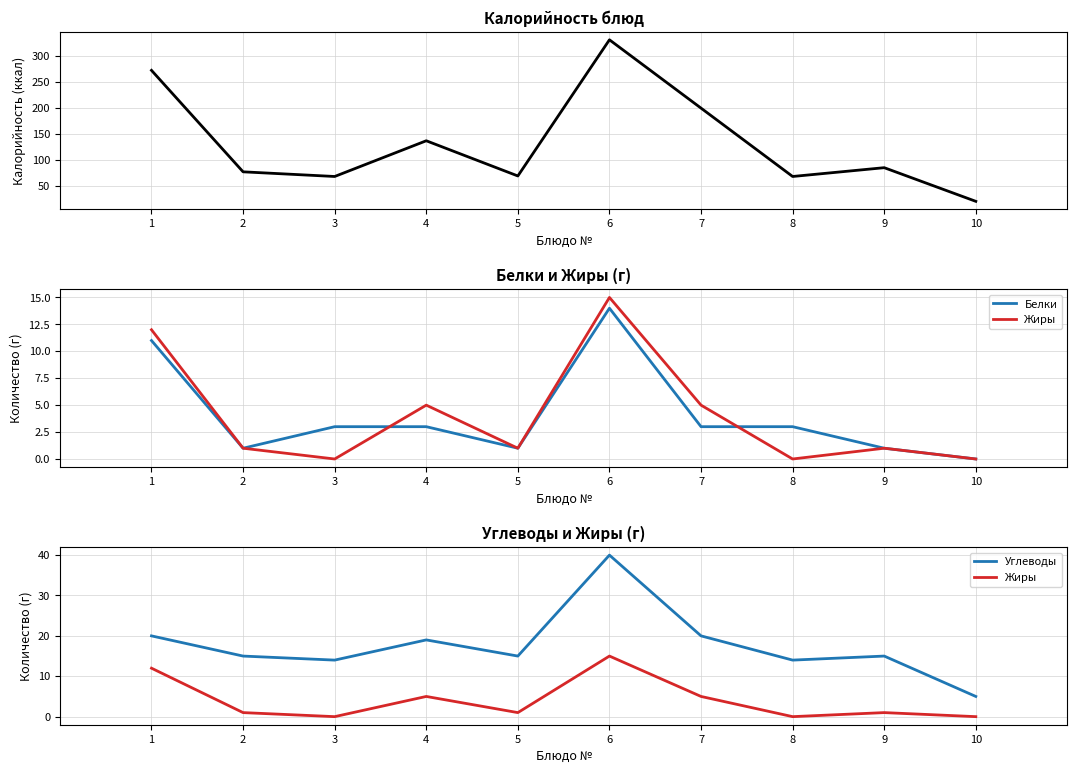

What is the difference between the maximum and minimum values in the Калорийность series?

312